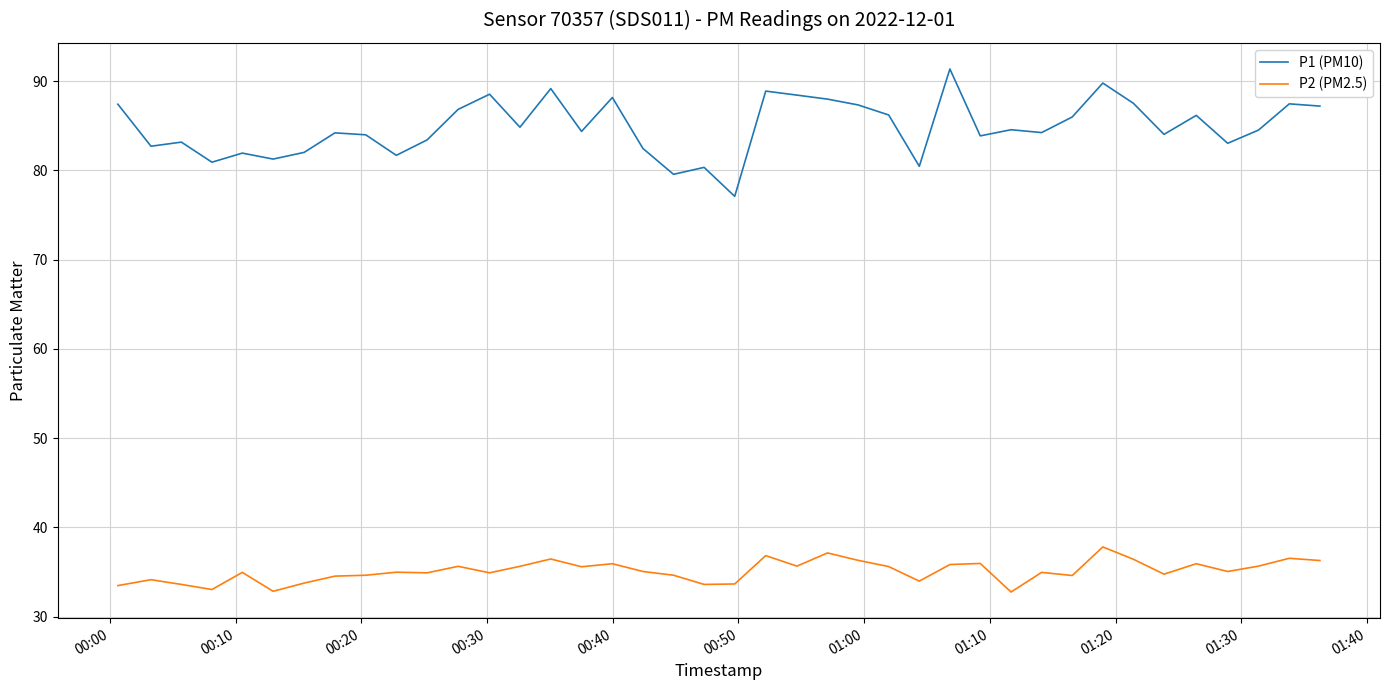

Which series has the largest total across all categories?

P1 (PM10)